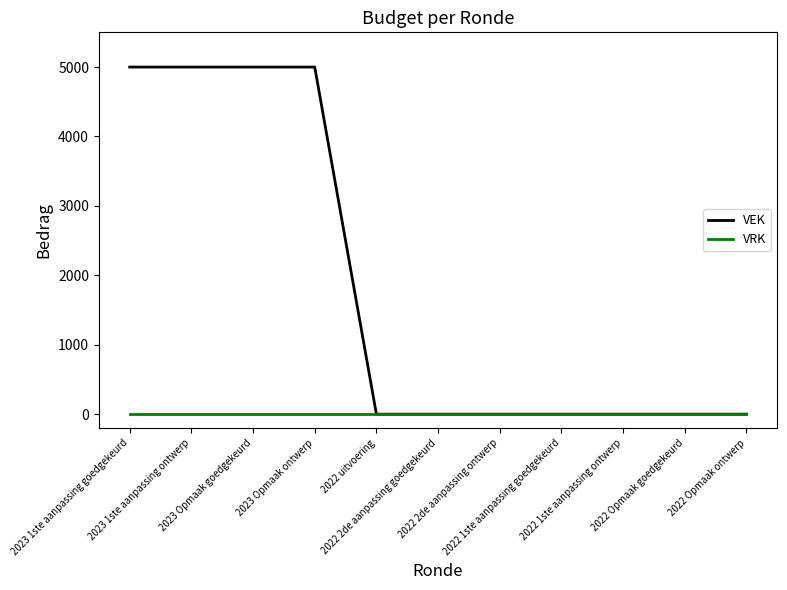

Which series has the widest spread of values?

VEK